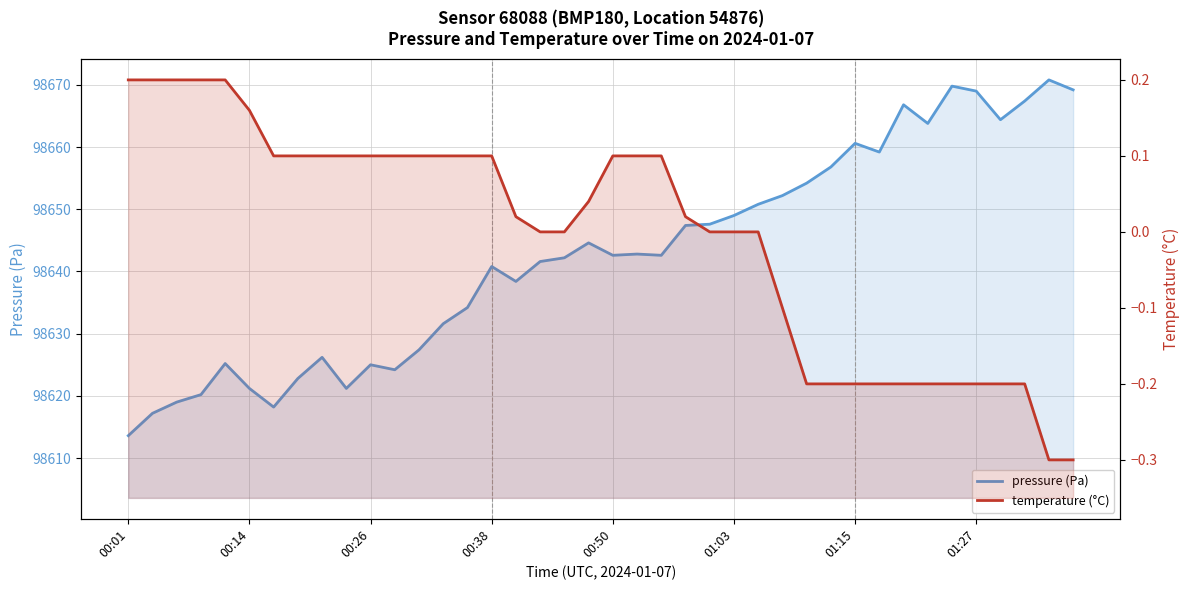

How many values in the pressure (Pa) series are below 98642?

18